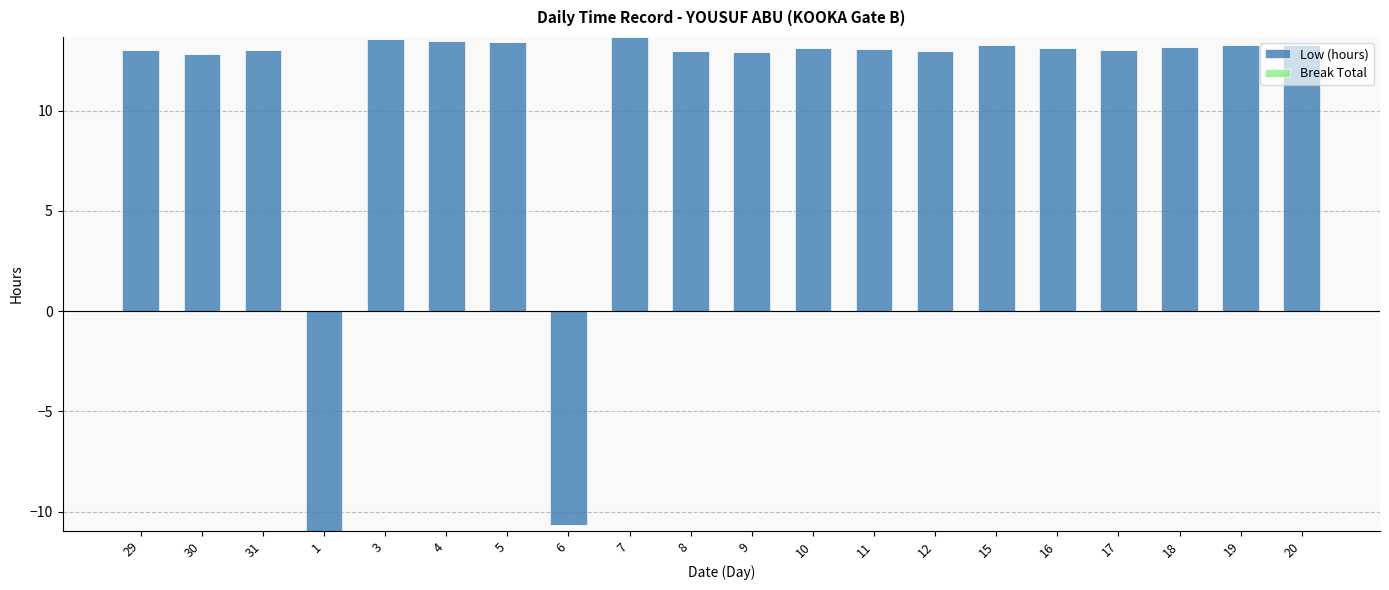

Between 30 and 3, which series saw the biggest shift?

Low (hours)